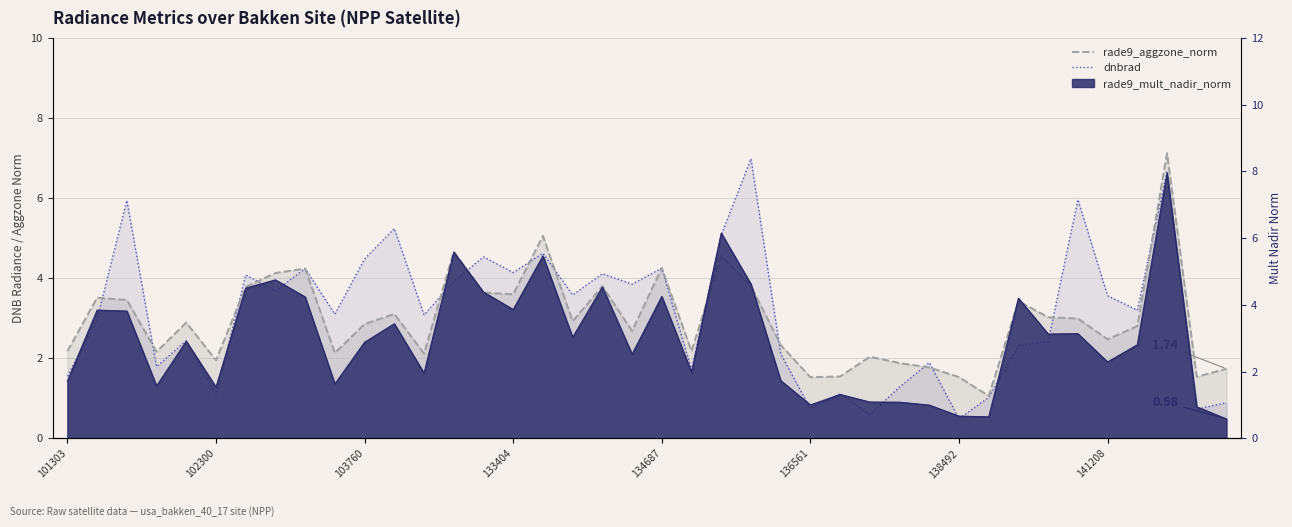

What is the value of the dnbrad point at the 33rd from the left?

2.3